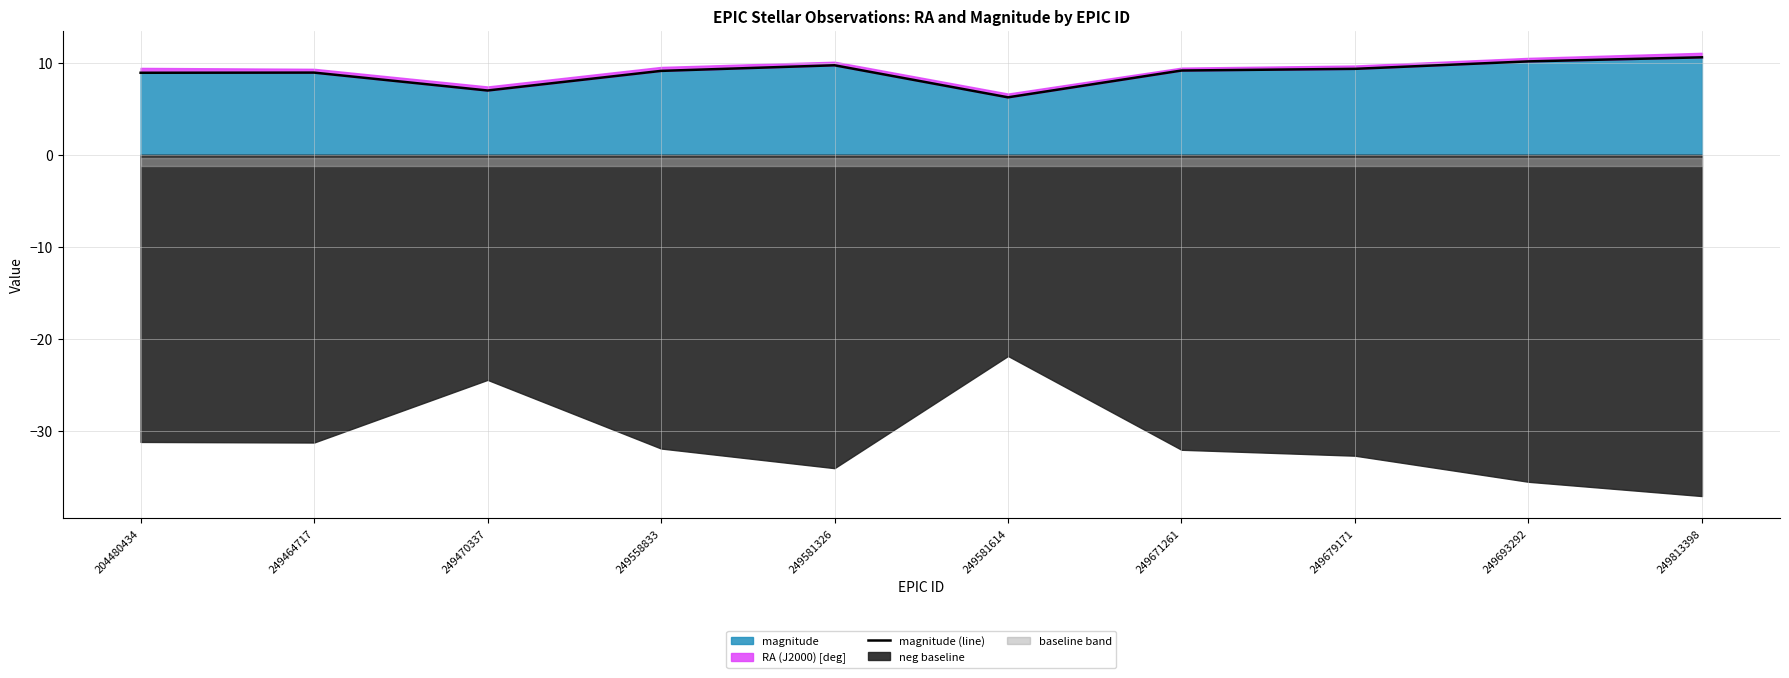

How many data points does each series have?

10